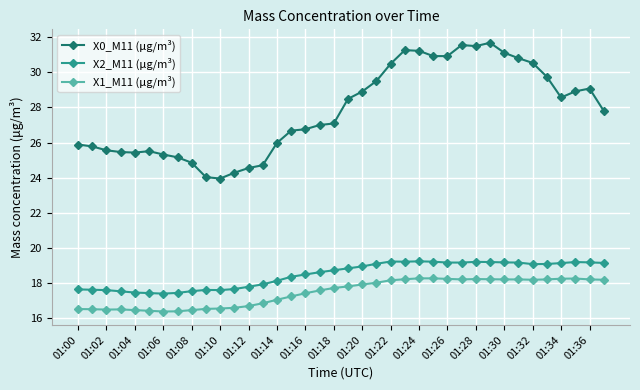

True or false: X0_M11 (μg/m³) and X2_M11 (μg/m³) intersect in this chart.

False